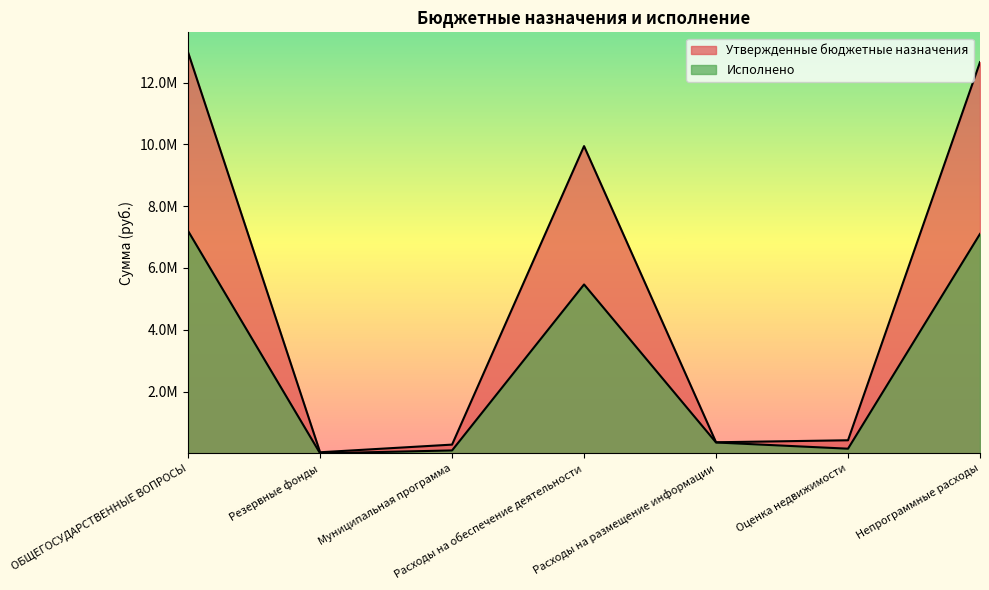

The Исполнено series shows 0.0 at Резервные фонды. True or false?

True